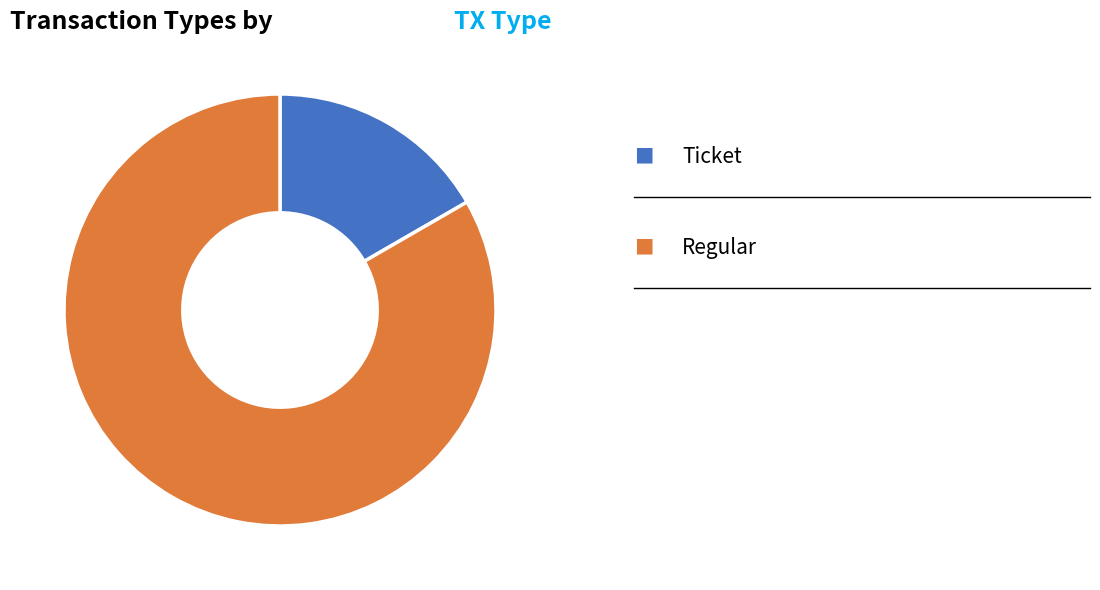

Does any single category account for the majority?

Yes